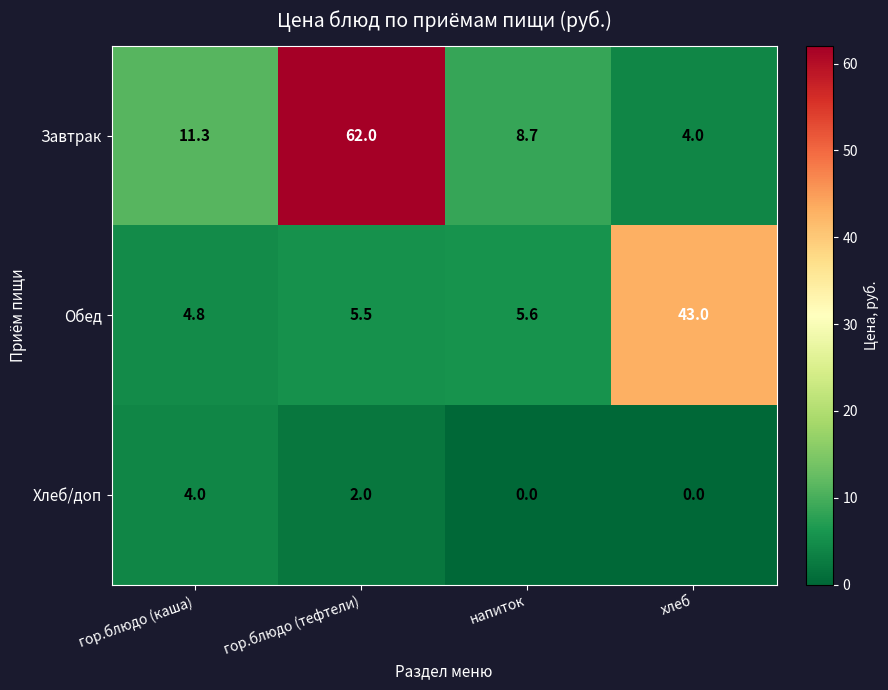

The value of Обед at хлеб is 43.0. True or false?

True